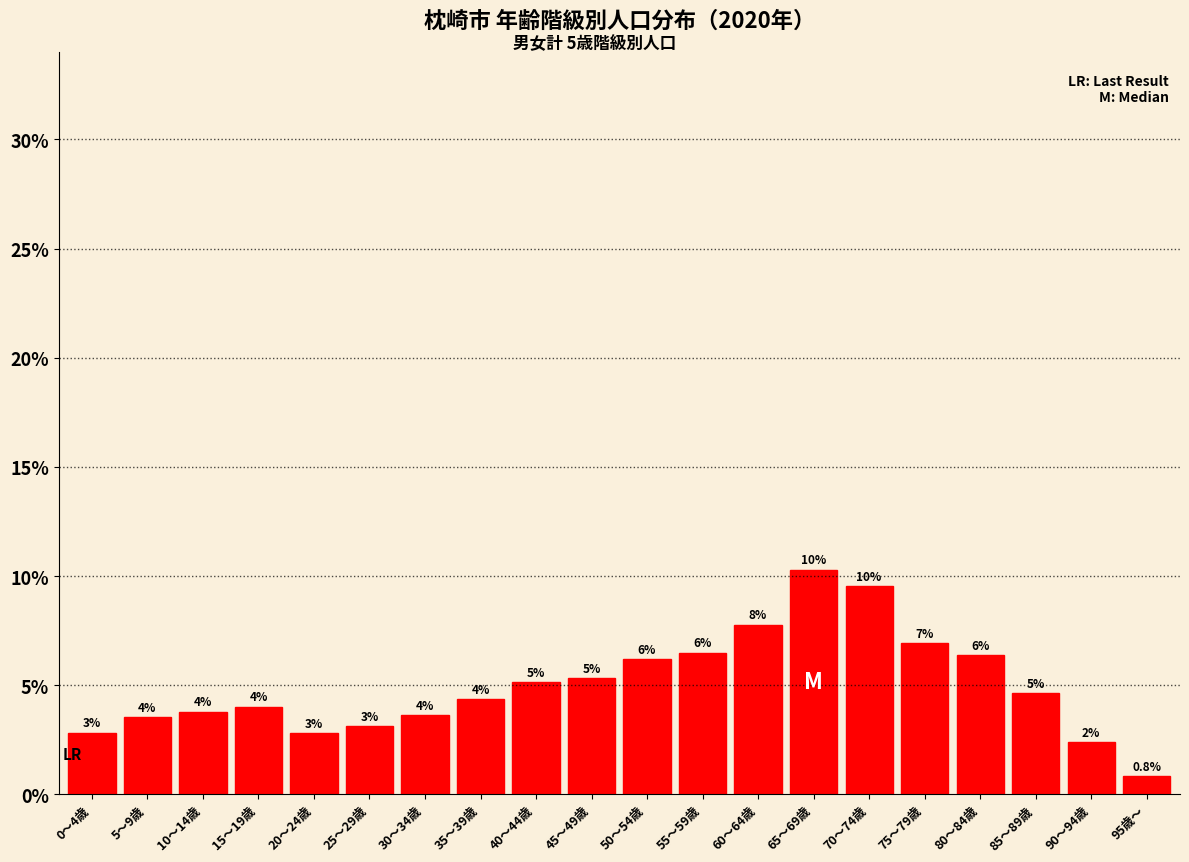

How many bars are there in total?

20